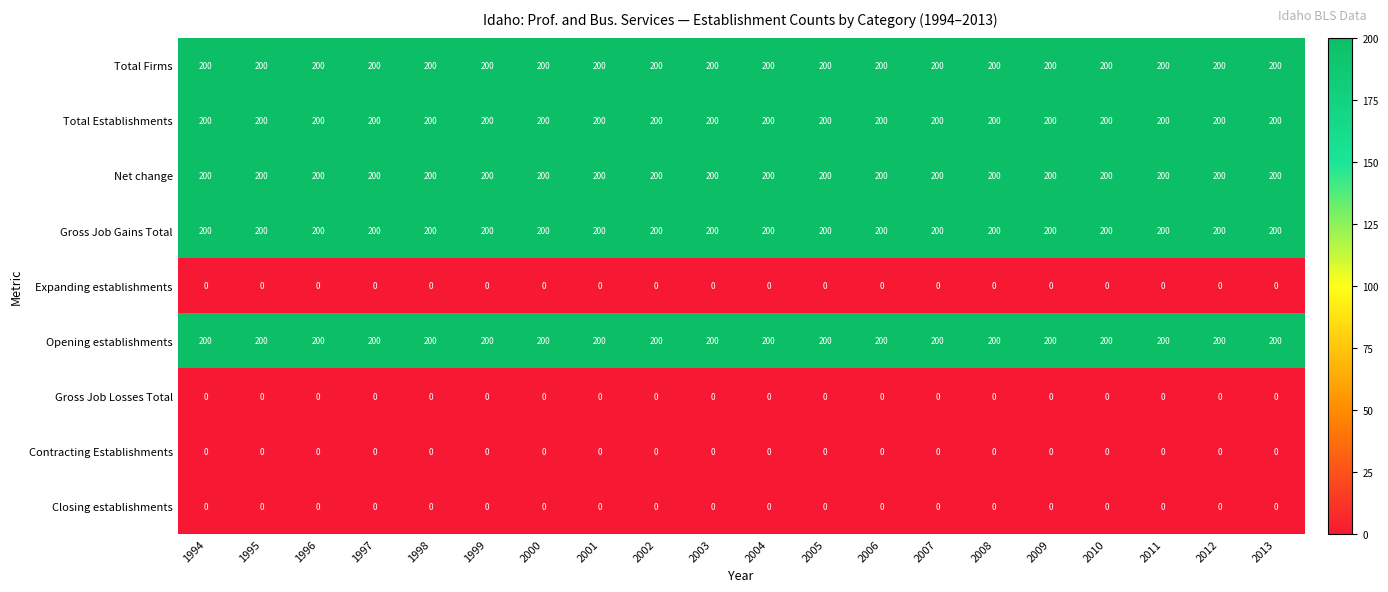

True or false: Contracting Establishments has a value of 0 at 2005.

True